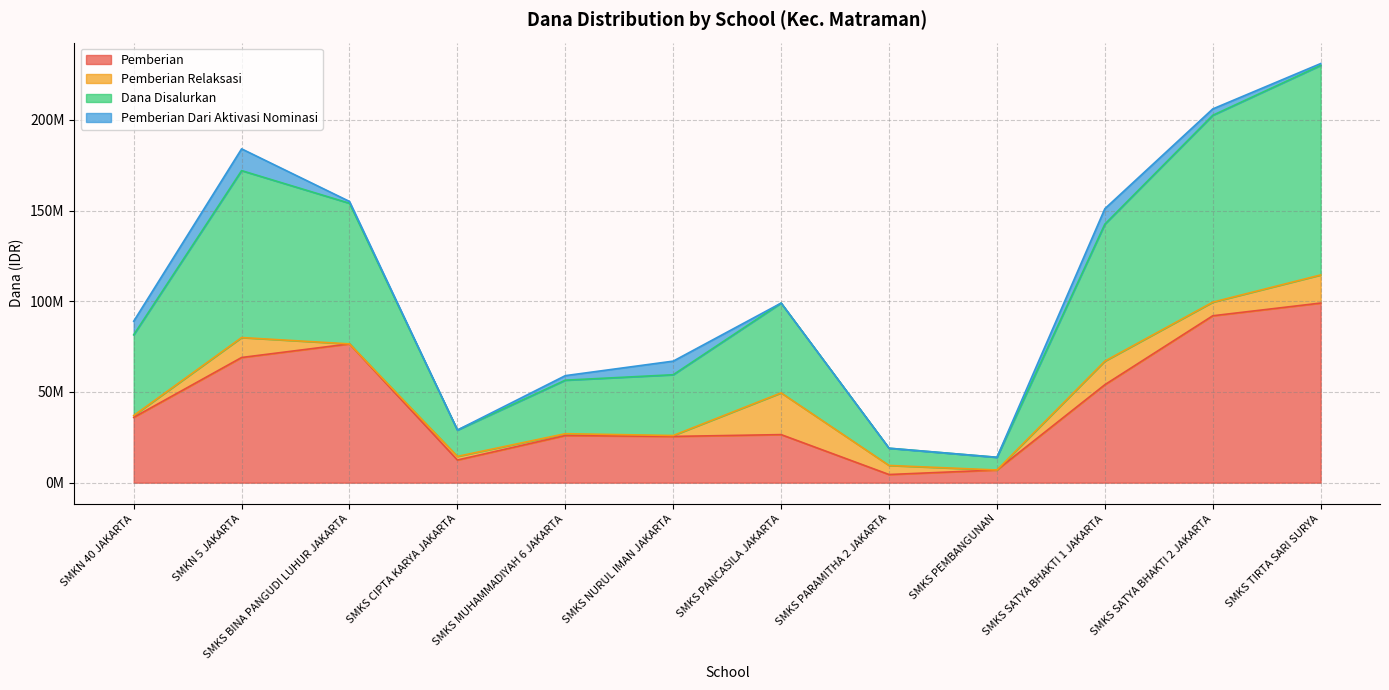

Where is the first local maximum for Dana Disalurkan?

SMKN 5 JAKARTA